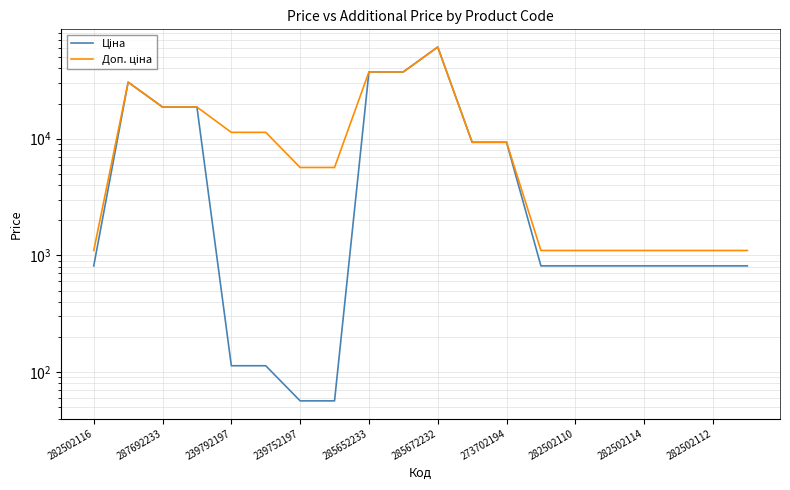

What is the value of the Ціна point at the 8th from the left?

56.7